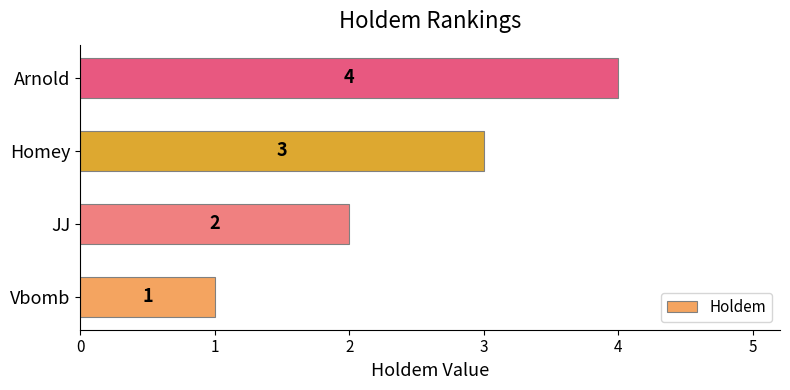

What is the difference between the maximum and minimum values?

3